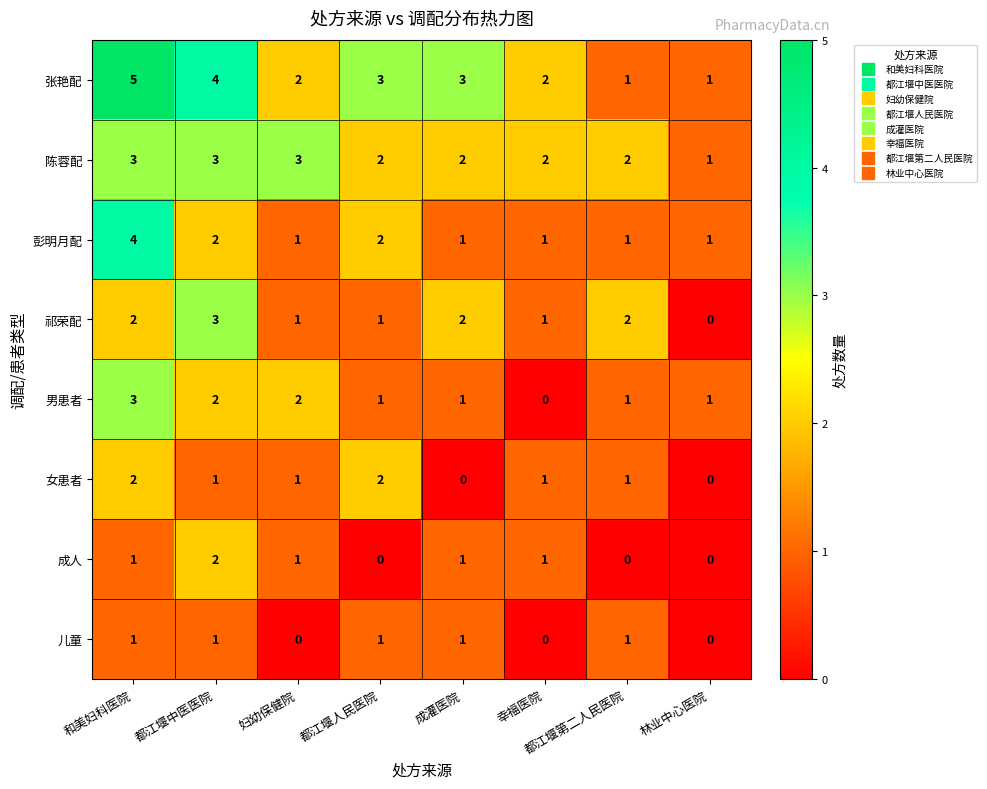

At which category is the sum across all series the highest?

和美妇科医院